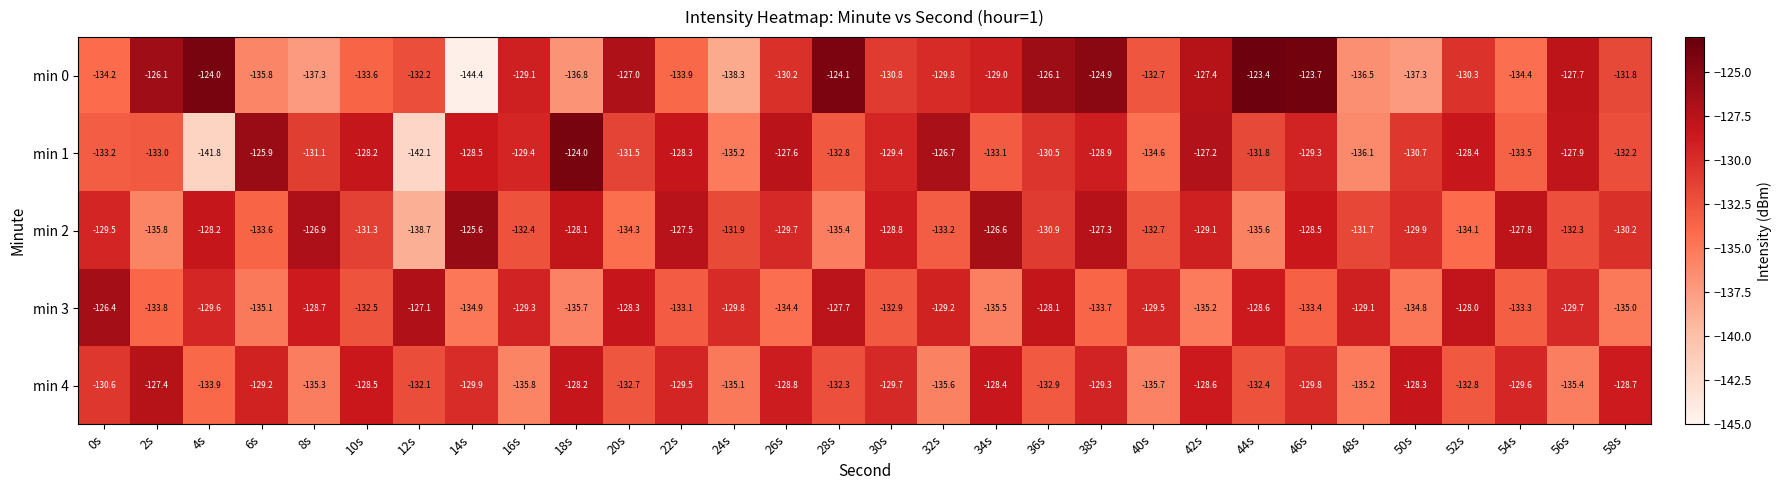

List the series in order of their peak value, highest first.

min 0, min 1, min 2, min 3, min 4